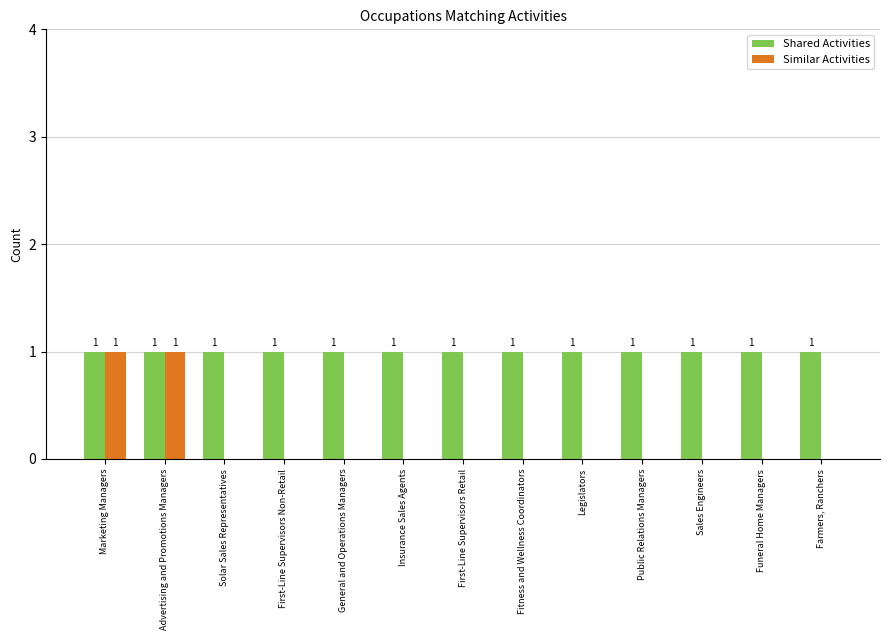

True or false: Shared Activities has a value of 1 at General and Operations Managers.

True